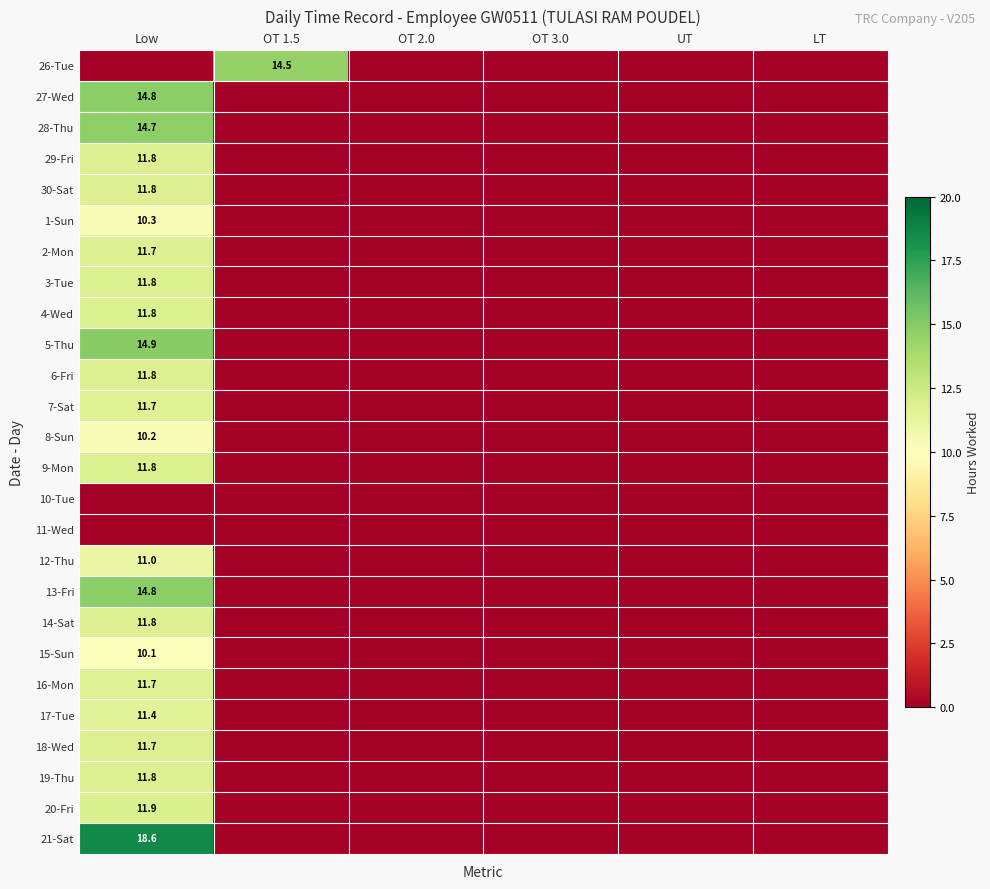

The value of 27-Wed at Low is 14.8. True or false?

True